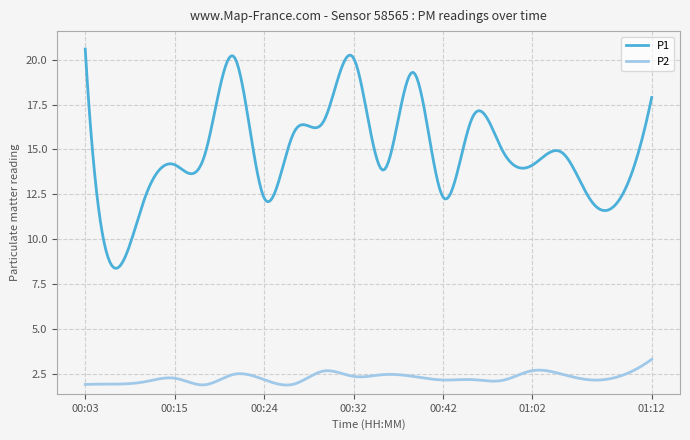

How many lines are shown in the chart?

2